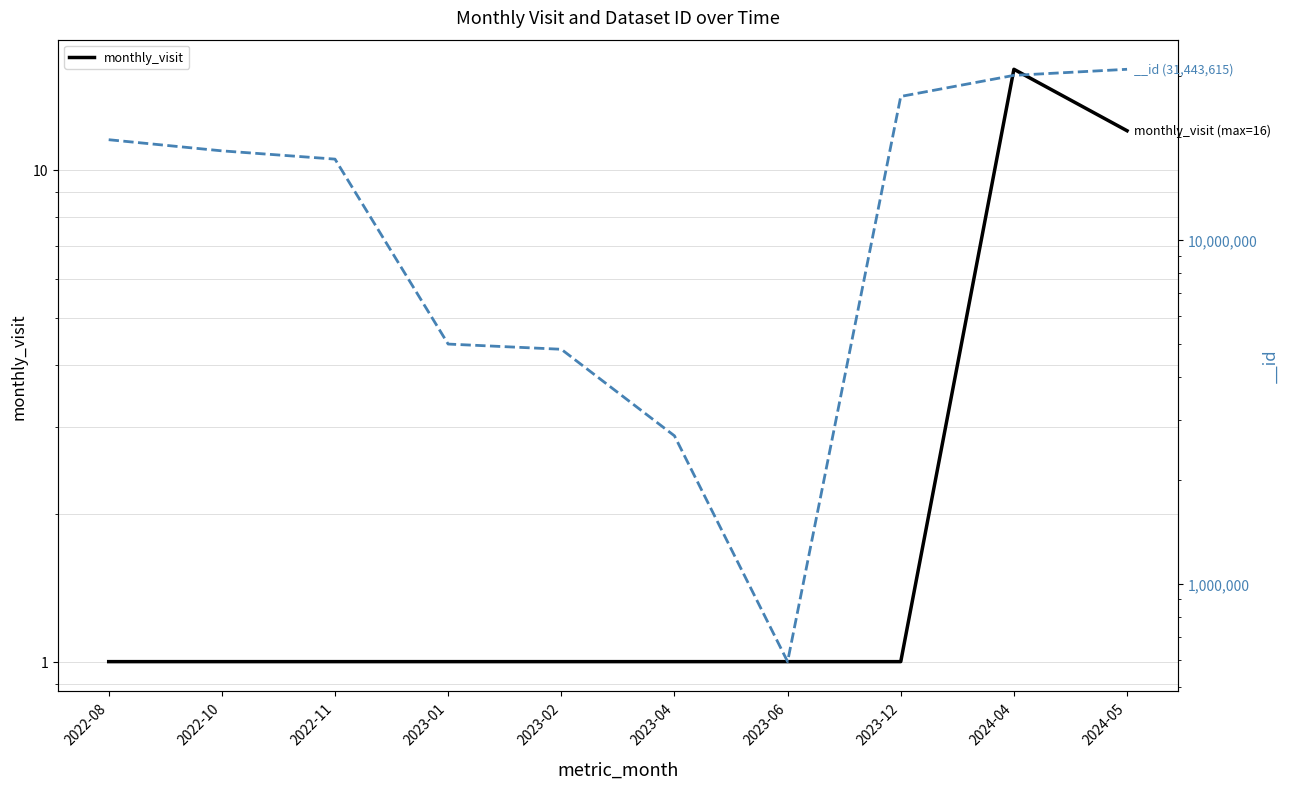

Approximately how many times larger is the value at 2024-05 compared to 2022-11?

12.0